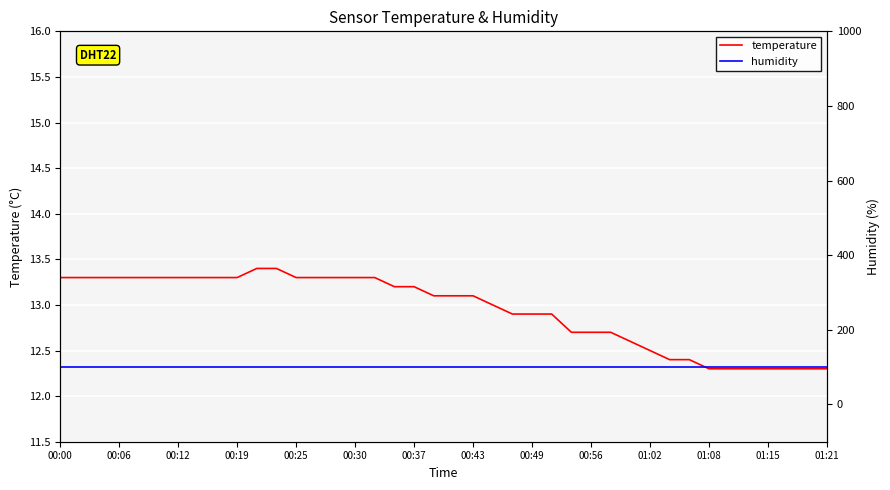

True or false: temperature has a value of 13.2 at 17.

True